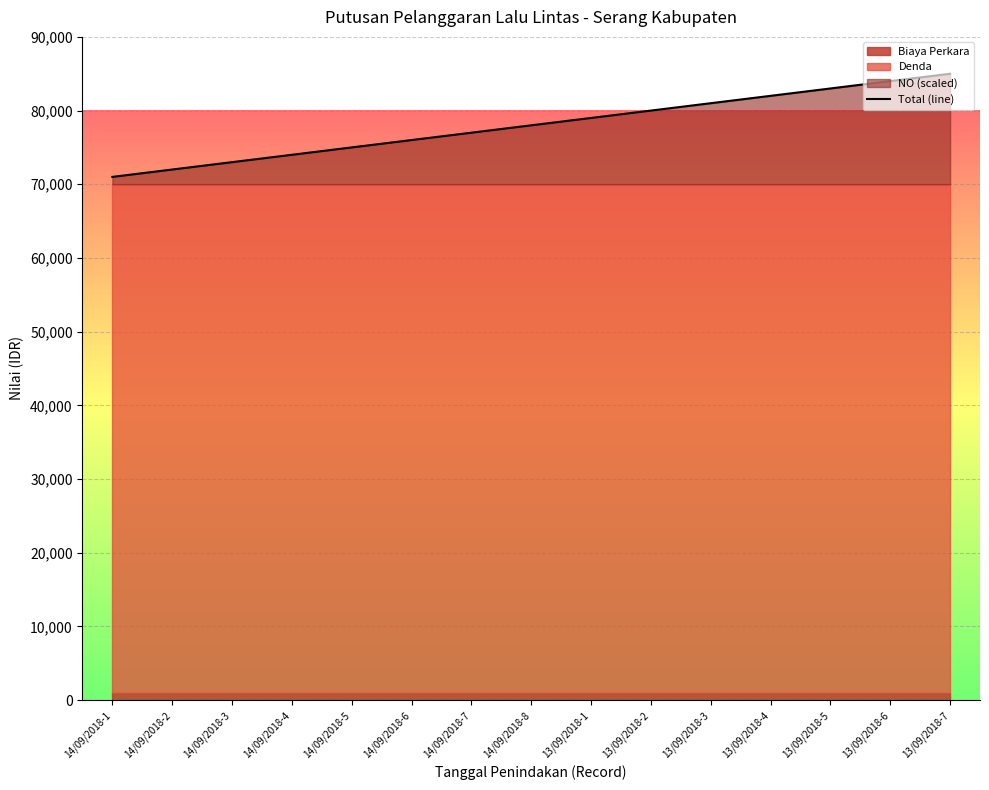

What is the greatest value displayed?

85000